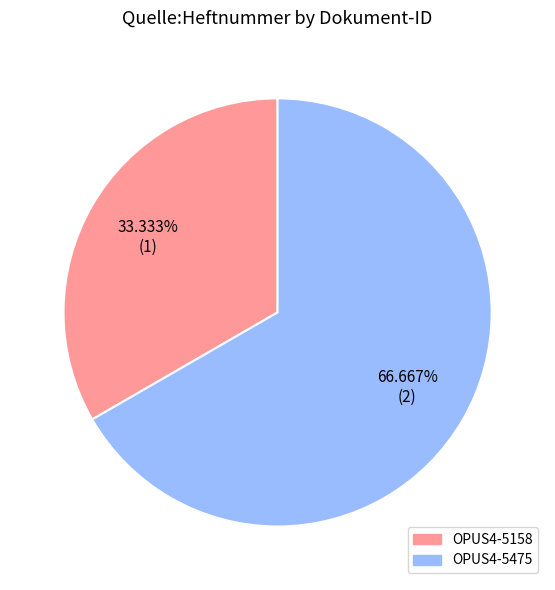

Approximately how many times larger is the value at OPUS4-5475 compared to OPUS4-5158?

2.0